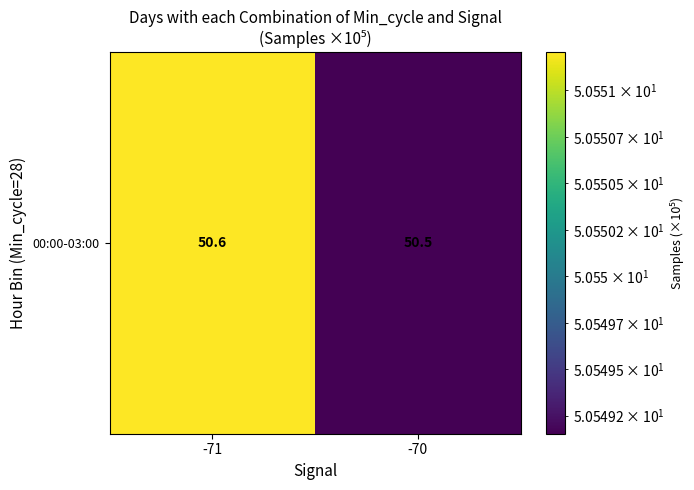

What is the ratio of the value at -70 to the value at -71?

1.0